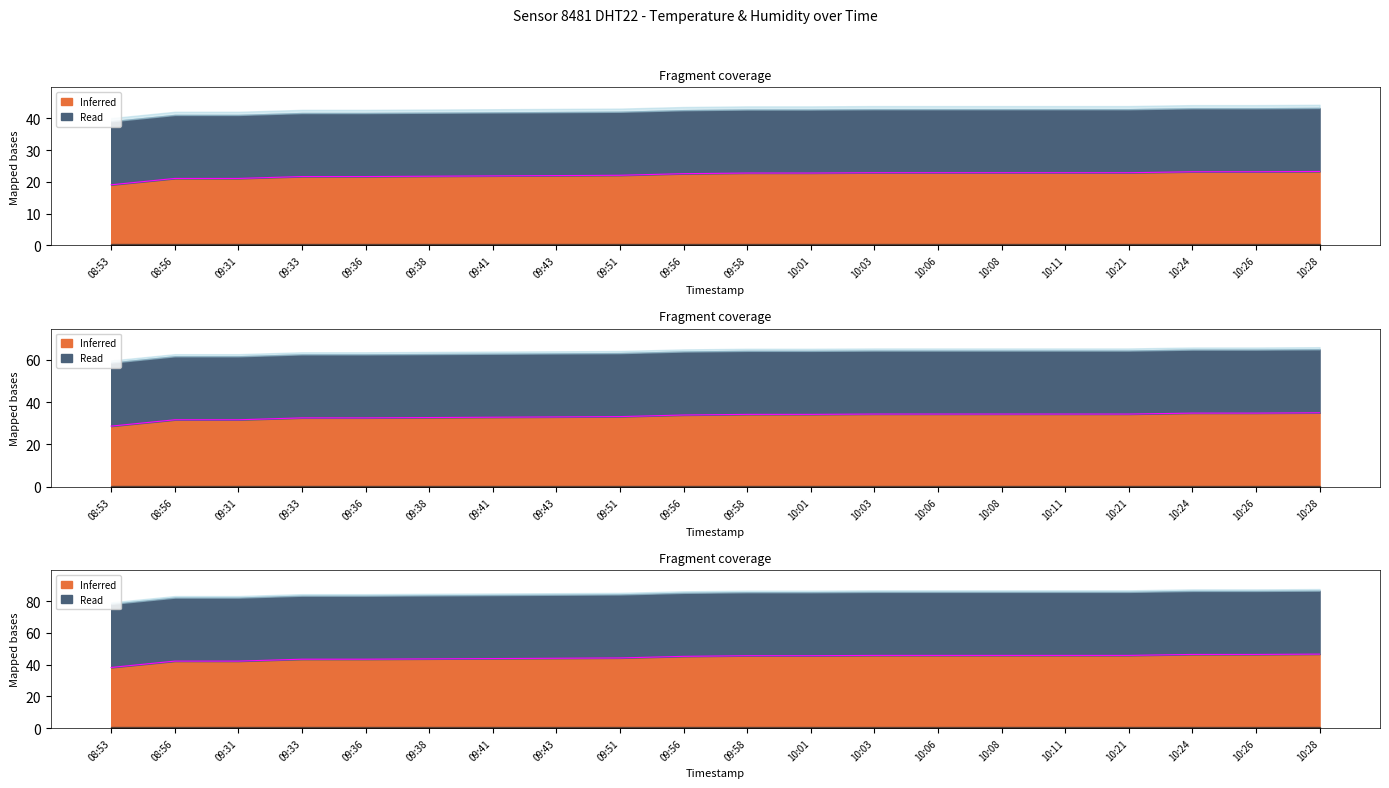

True or false: there are more than 0 points higher than both neighbors.

False